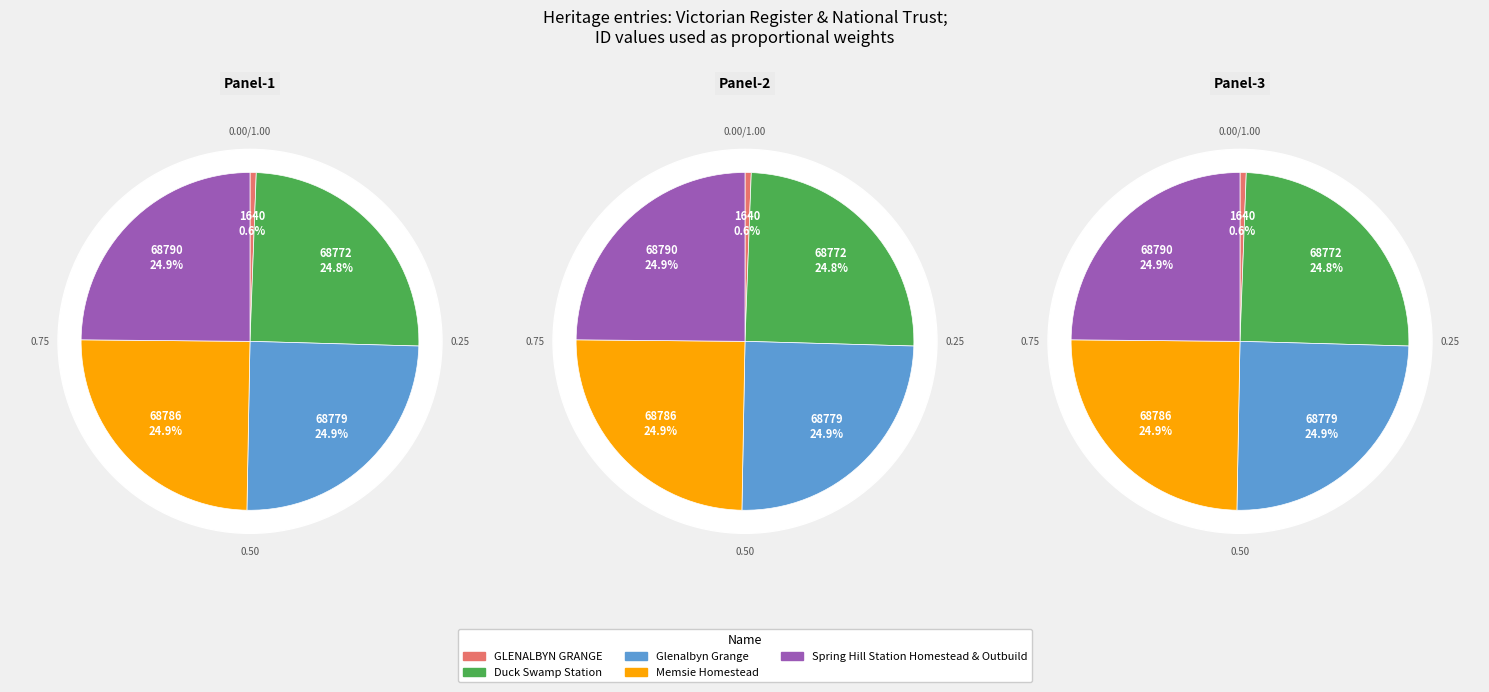

Count the number of slices in the pie.

5